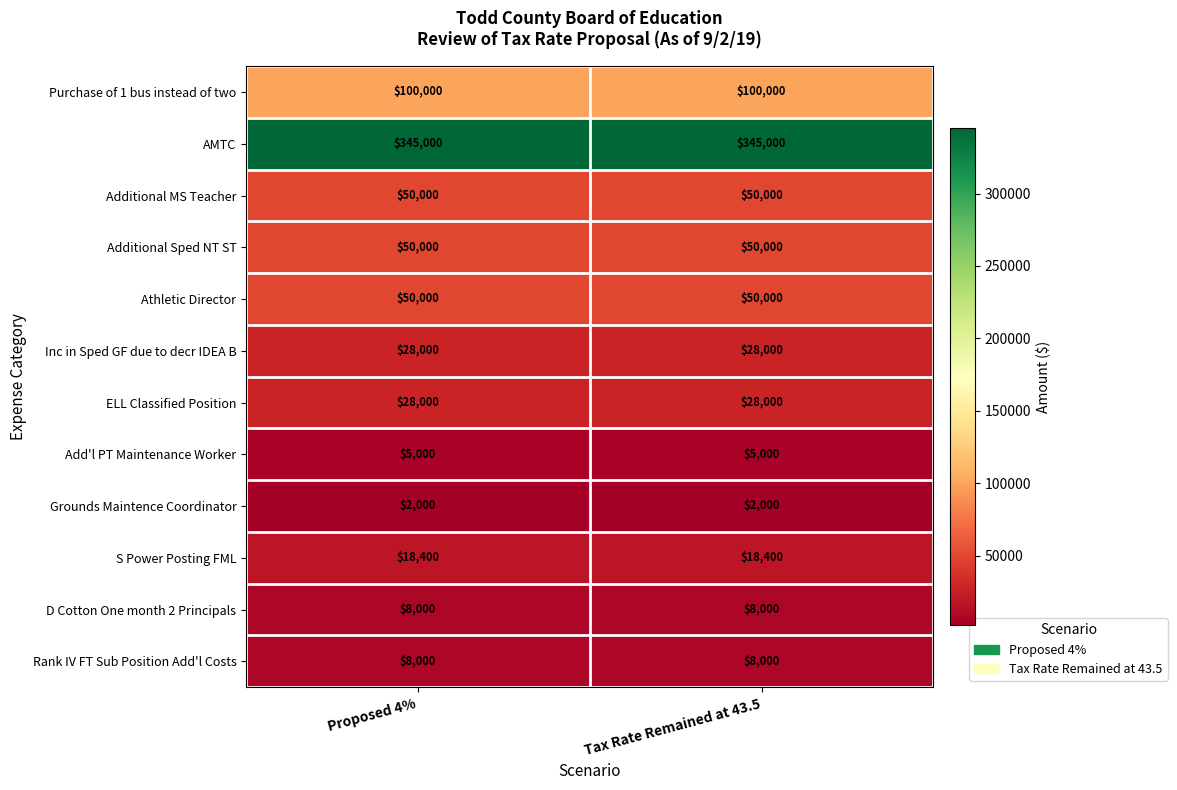

True or false: Rank IV FT Sub Position Add'l Costs has a value of 10475 at Proposed 4%.

False